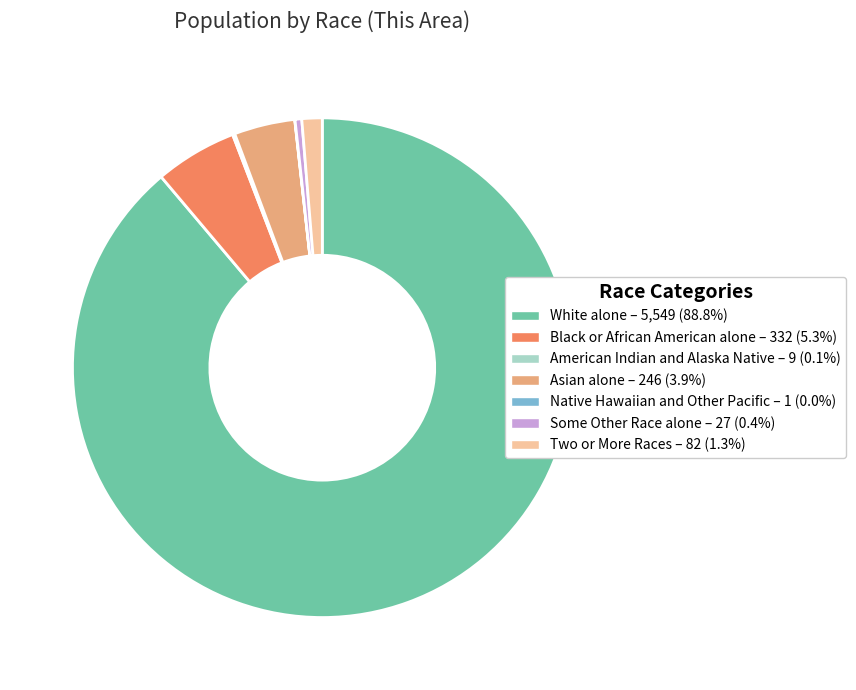

Which category has the biggest portion of the pie?

White alone